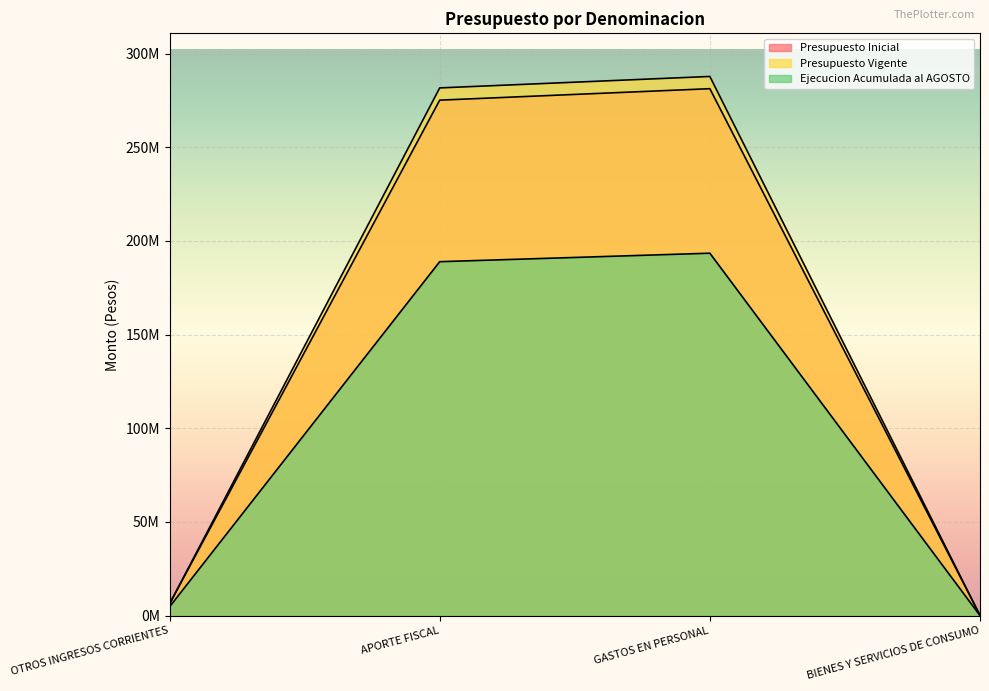

What is the difference between the Ejecucion Acumulada al AGOSTO values at APORTE FISCAL and OTROS INGRESOS CORRIENTES?

184235027